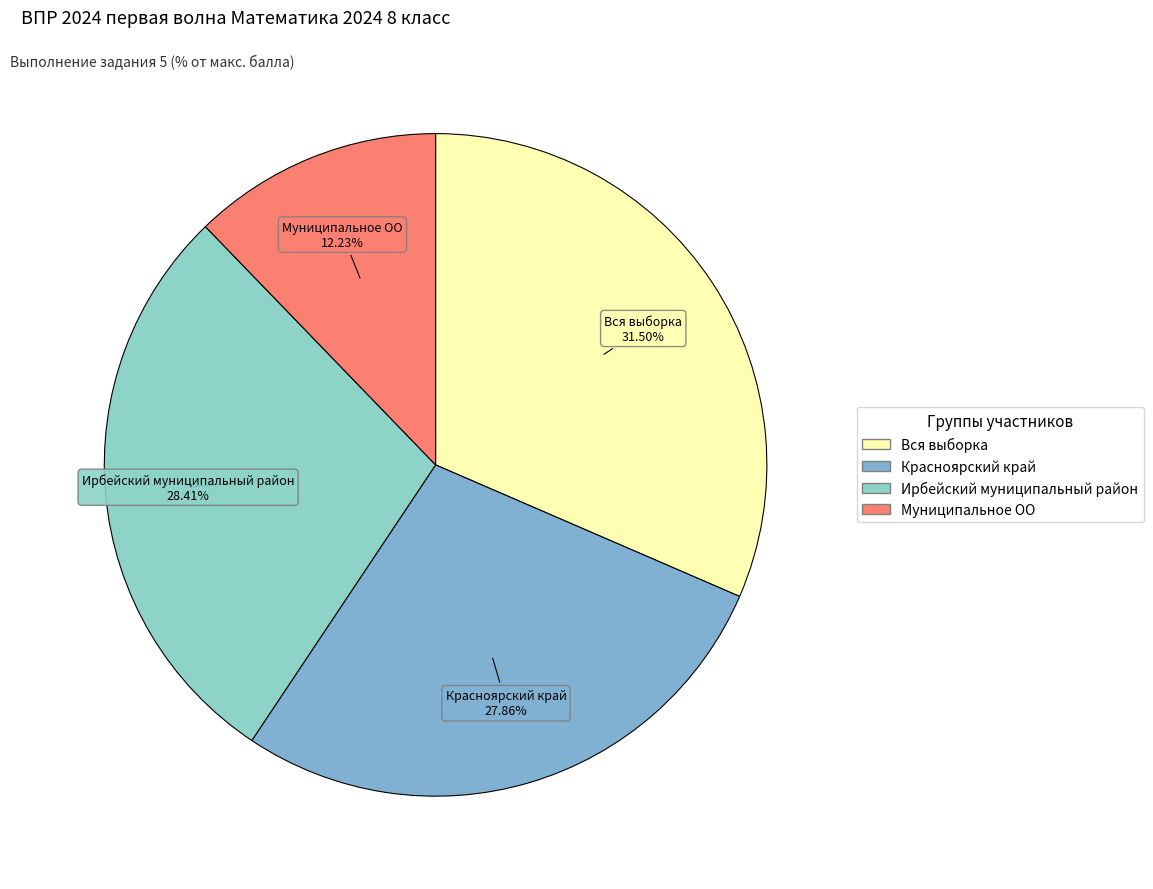

To the nearest percent, what is the difference between the Красноярский край and Вся выборка slice percentages?

4%